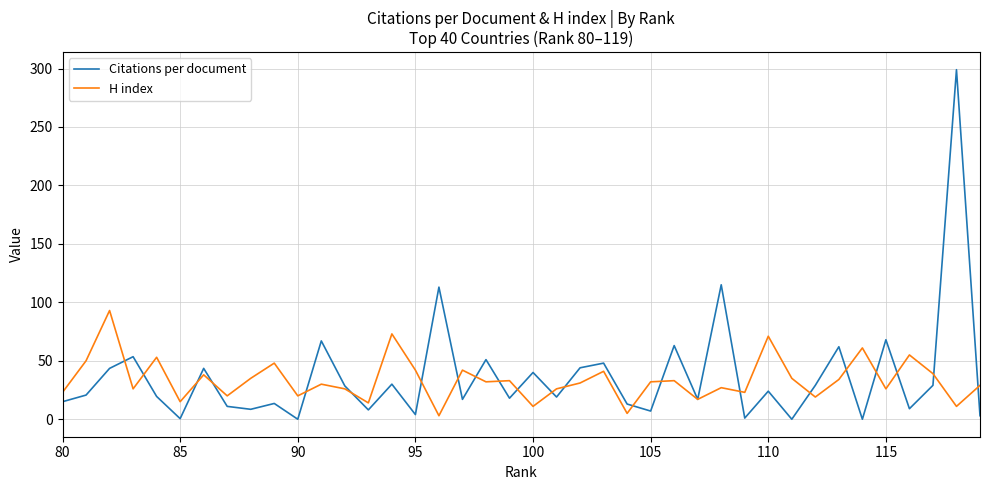

True or false: Citations per document has more than 0 interior local peaks.

True